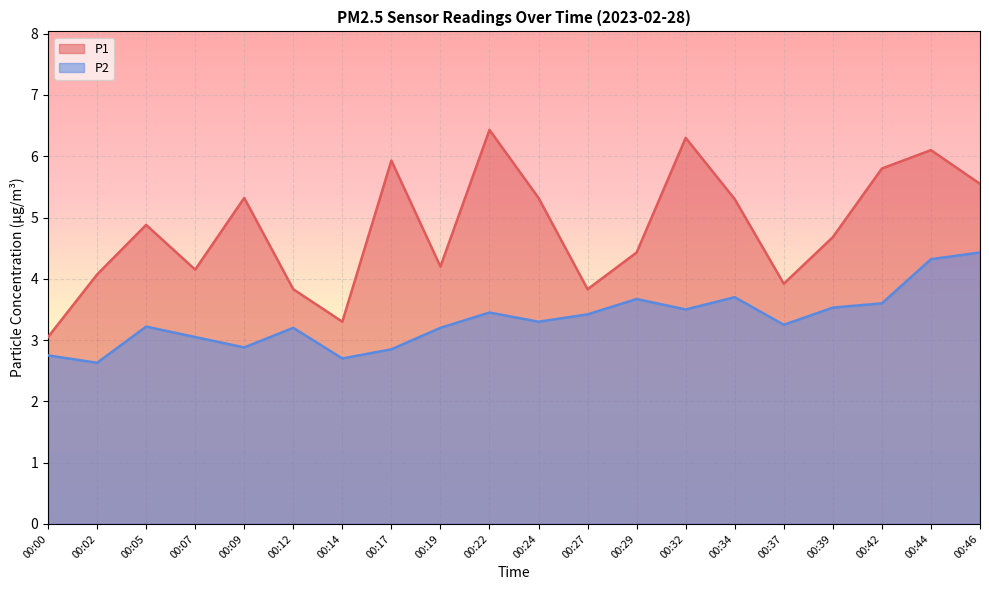

Rank the series by their average value, from highest to lowest.

P1, P2